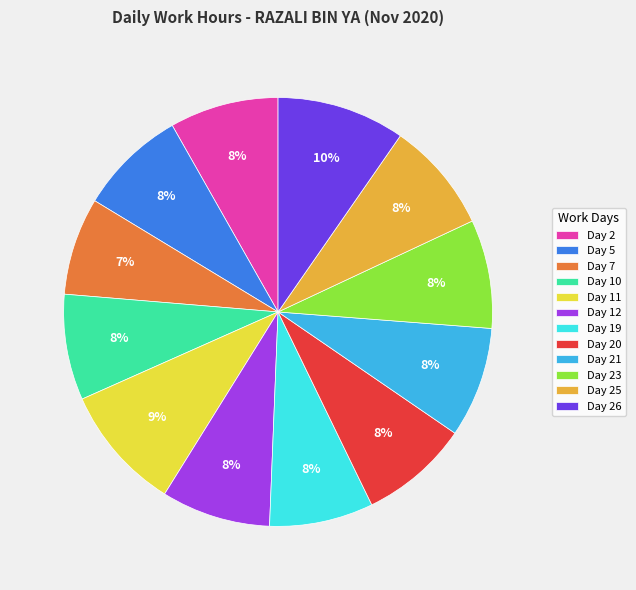

The Day 19 slice represents 8% of the pie. True or false?

True